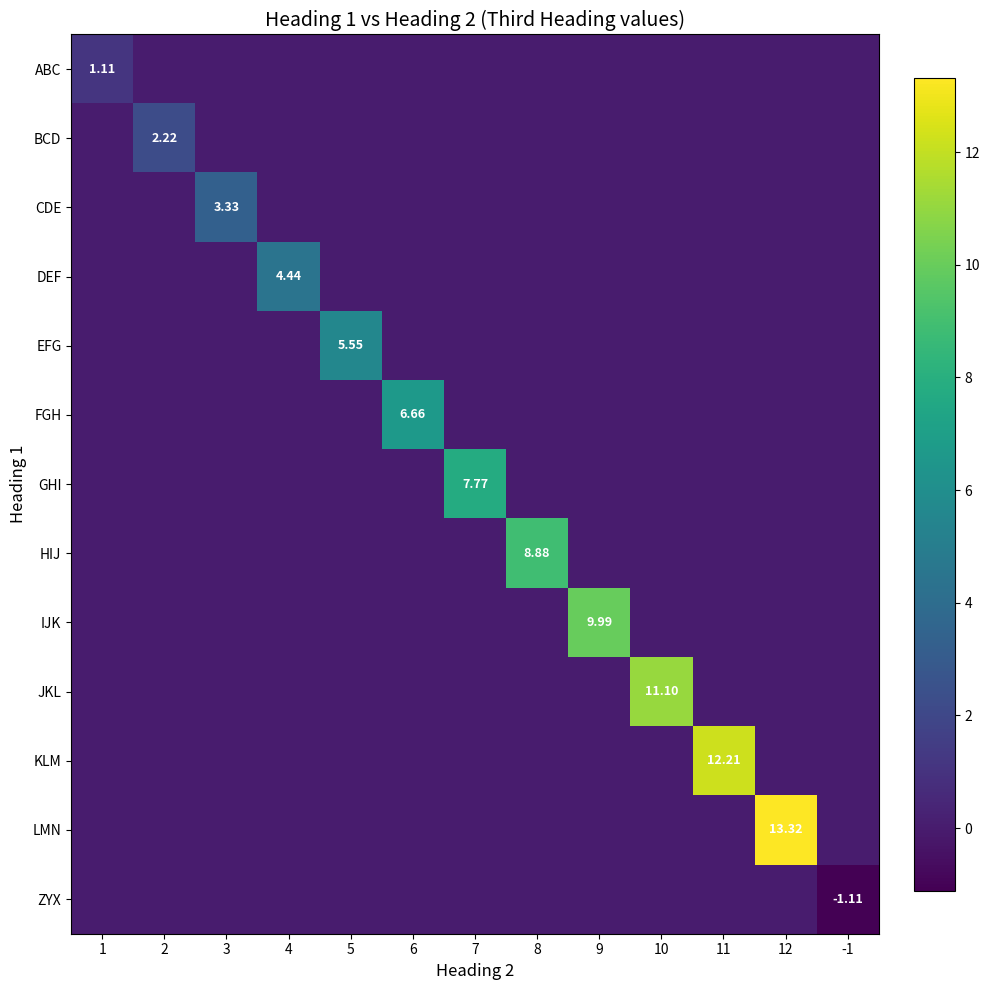

At how many categories does at least one series exceed 6?

7